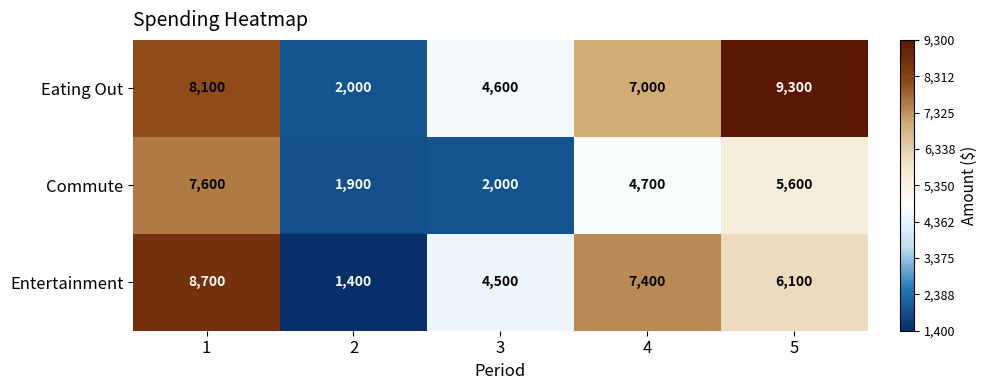

At which label is Commute closest to 4750?

4